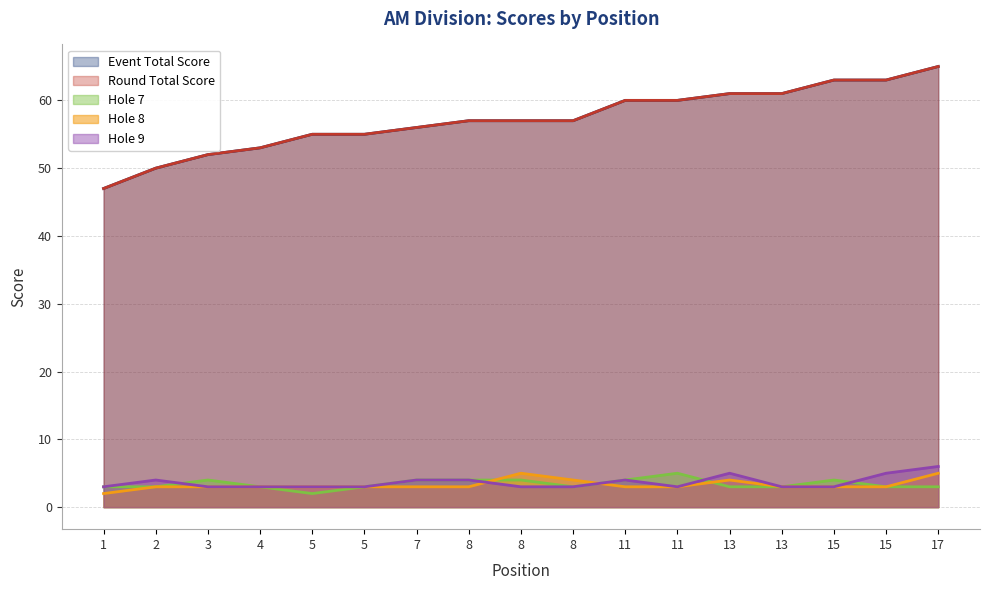

How many categories are shown in the chart?

17